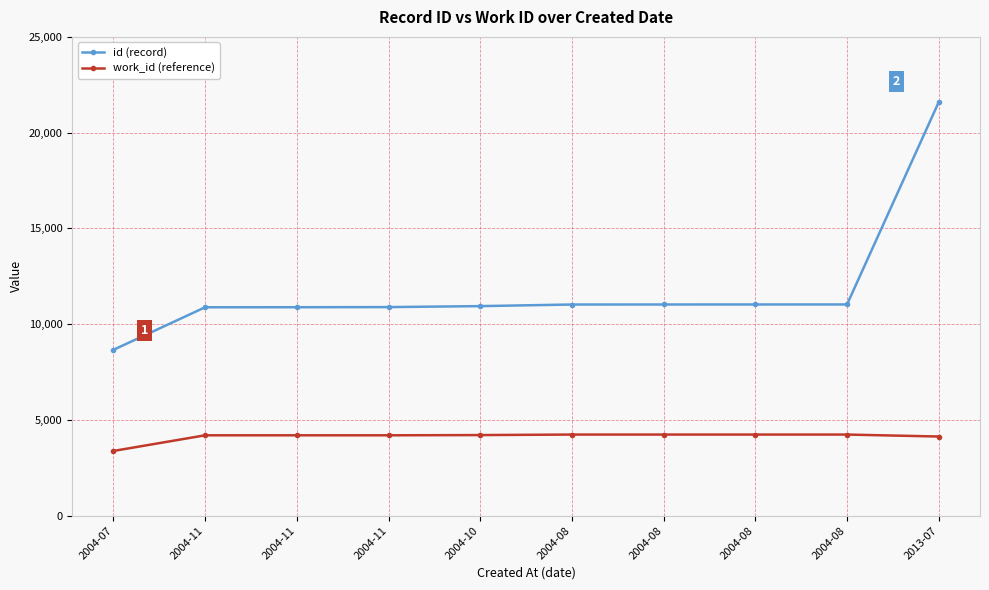

Reading left to right, what are all the values shown in this chart?

id (record): 2004-07=8663	2004-11=10884	2004-11=10886	2004-11=10893	2004-10=10944	2004-08=11028	2004-08=11029	2004-08=11030	2004-08=11031	2013-07=21596
work_id (reference): 2004-07=3383	2004-11=4200	2004-11=4200	2004-11=4200	2004-10=4212	2004-08=4239	2004-08=4239	2004-08=4239	2004-08=4239	2013-07=4136